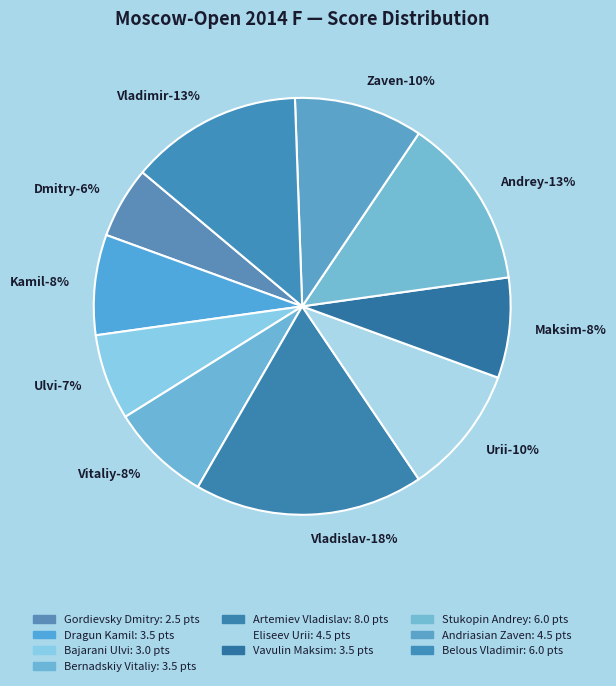

To the nearest percent, what is the combined percentage of Bajarani Ulvi and Belous Vladimir?

20%